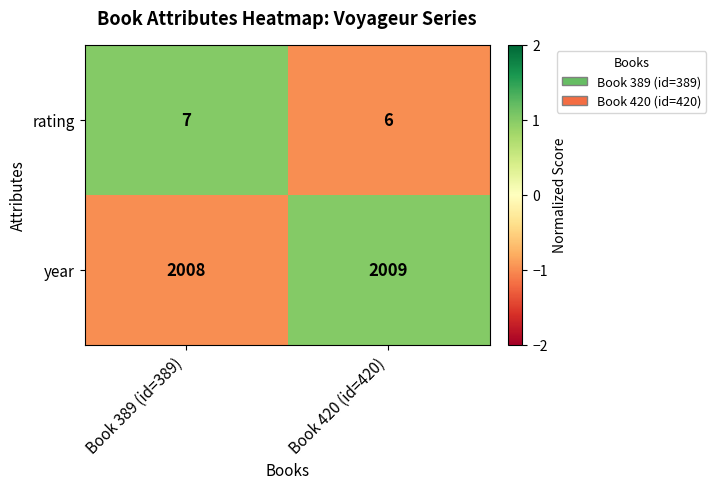

How many categories are shown in the chart?

2